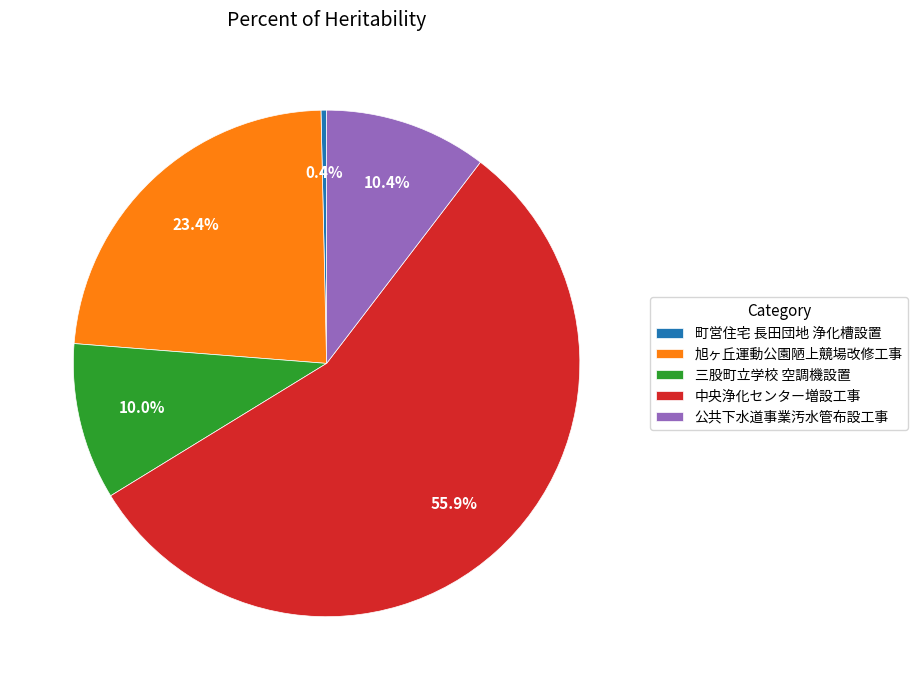

Which has a higher value, 三股町立学校 空調機設置 or 町営住宅 長田団地 浄化槽設置?

三股町立学校 空調機設置